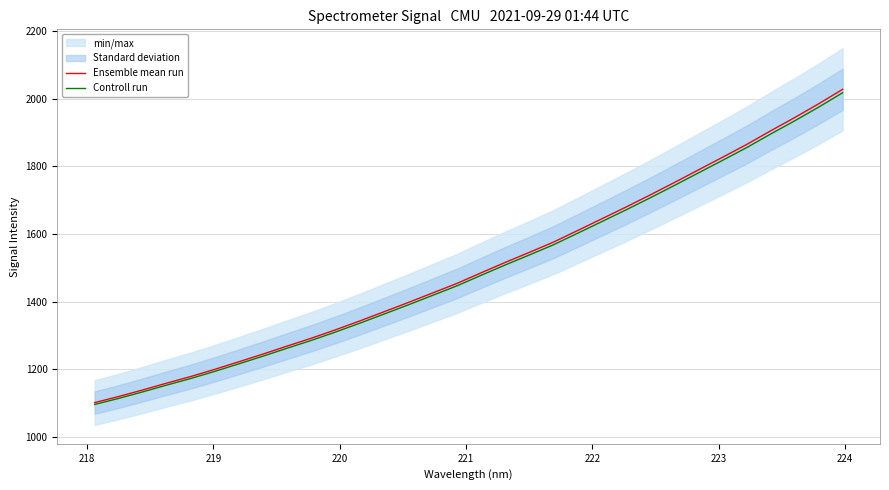

True or false: Ensemble mean run and Controll run cross at least once.

False